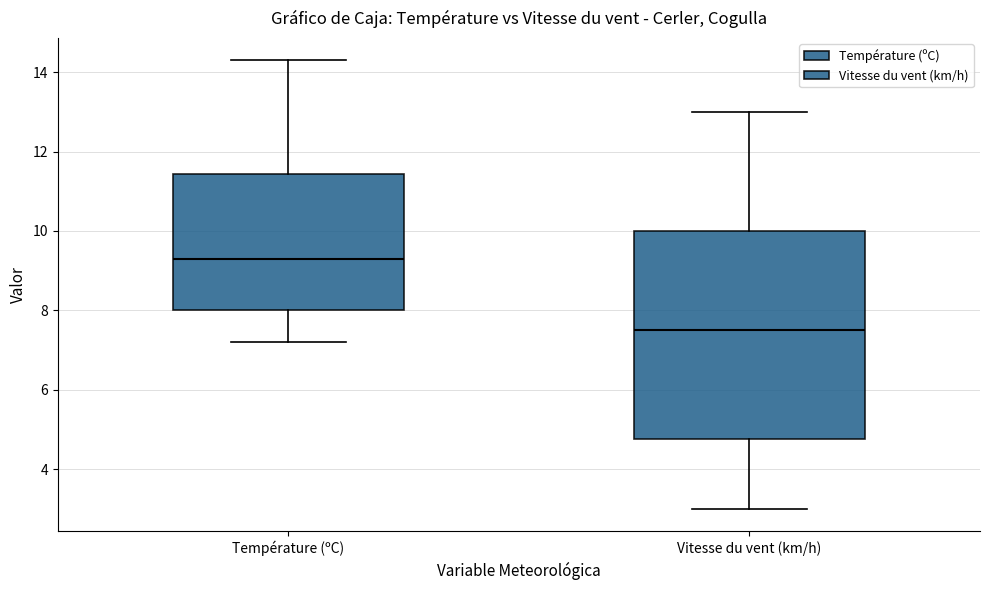

Reading left to right, read every box against the y-axis: the position of its median line, the range the box covers, and the ends of its whiskers. The values are not printed on the chart, so give them approximately, as read against the axis.

Température (ºC): median 9.4, box 8.0 to 11.4, whiskers 7.2 to 14.4
Vitesse du vent (km/h): median 7.6, box 4.8 to 10.0, whiskers 3.0 to 13.0